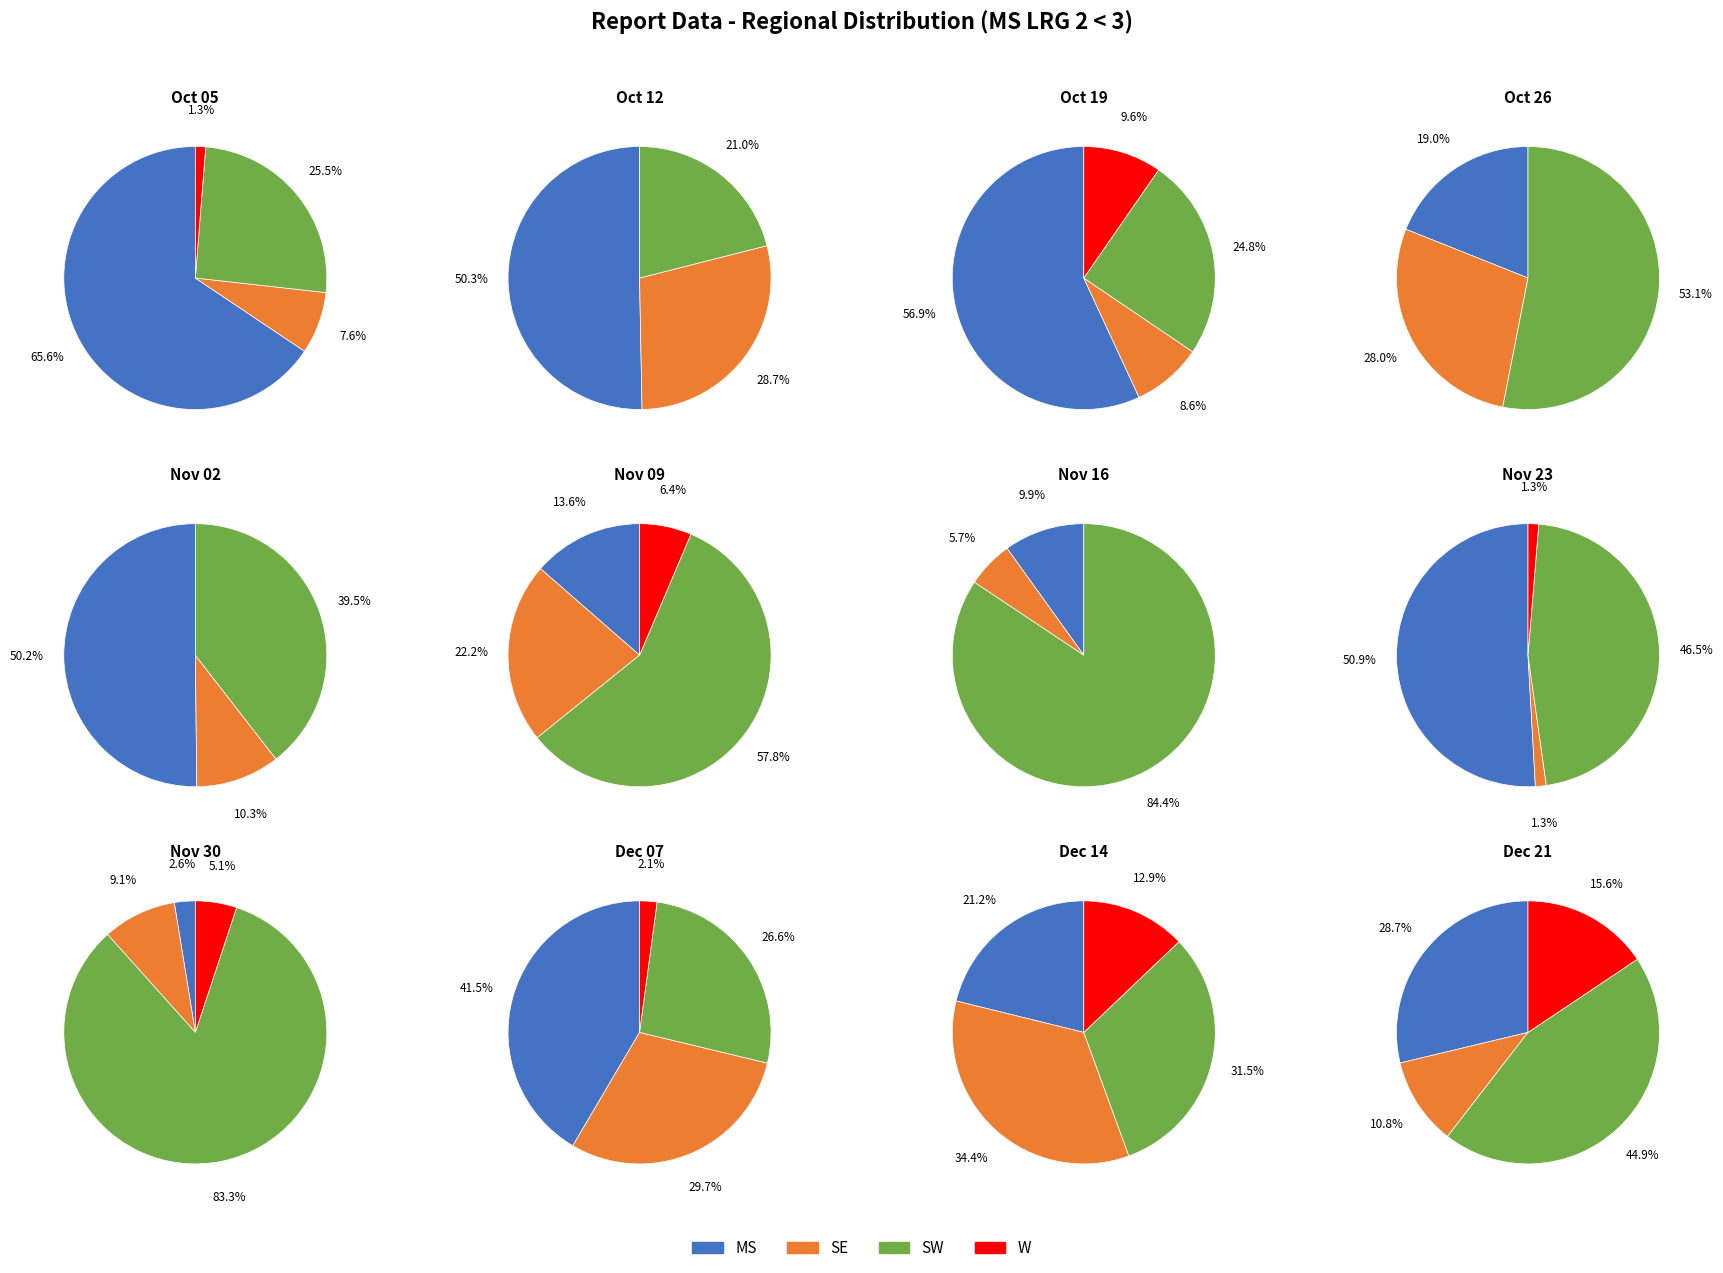

Which series changed the most between 5 and 6?

SW